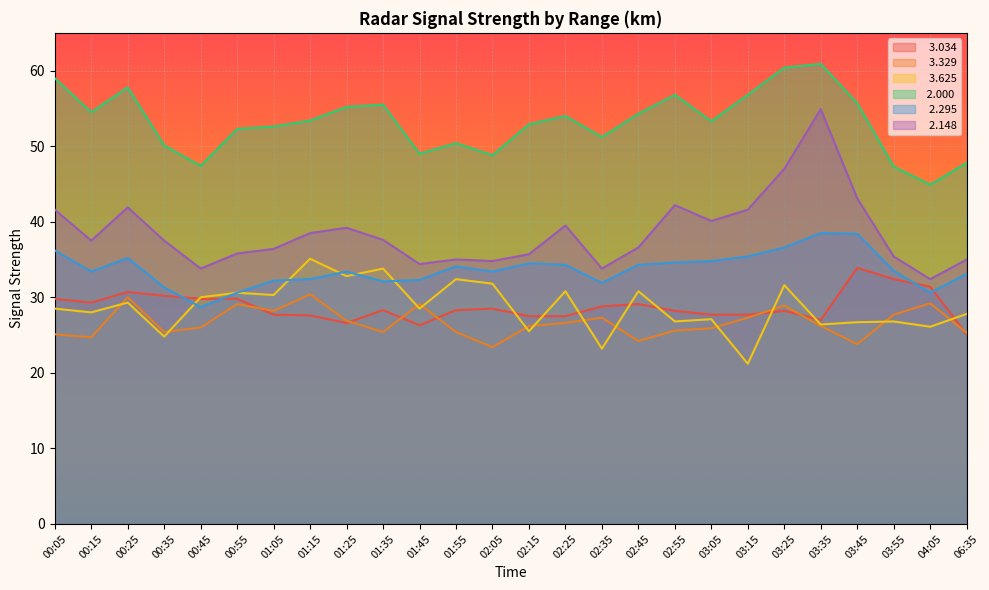

What is the difference between the maximum and second lowest values in the   2.295 series?

7.9